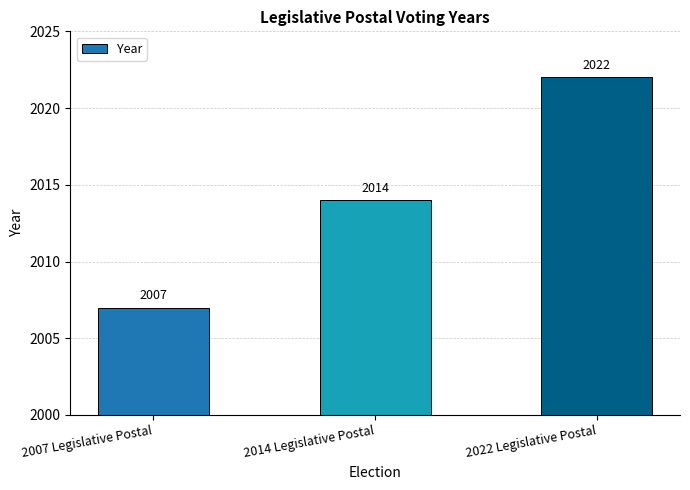

What is the sum of the values at 2014 Legislative Postal and 2022 Legislative Postal?

4036